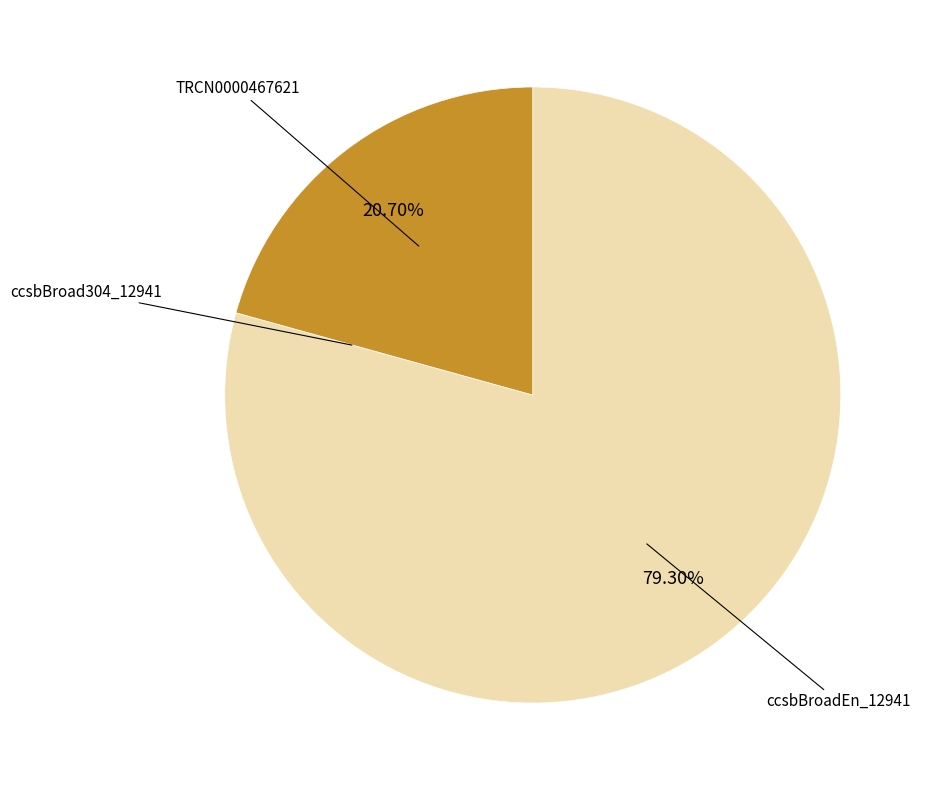

Combined, do ccsbBroadEn_12941 and TRCN0000467621 account for over 50%?

Yes